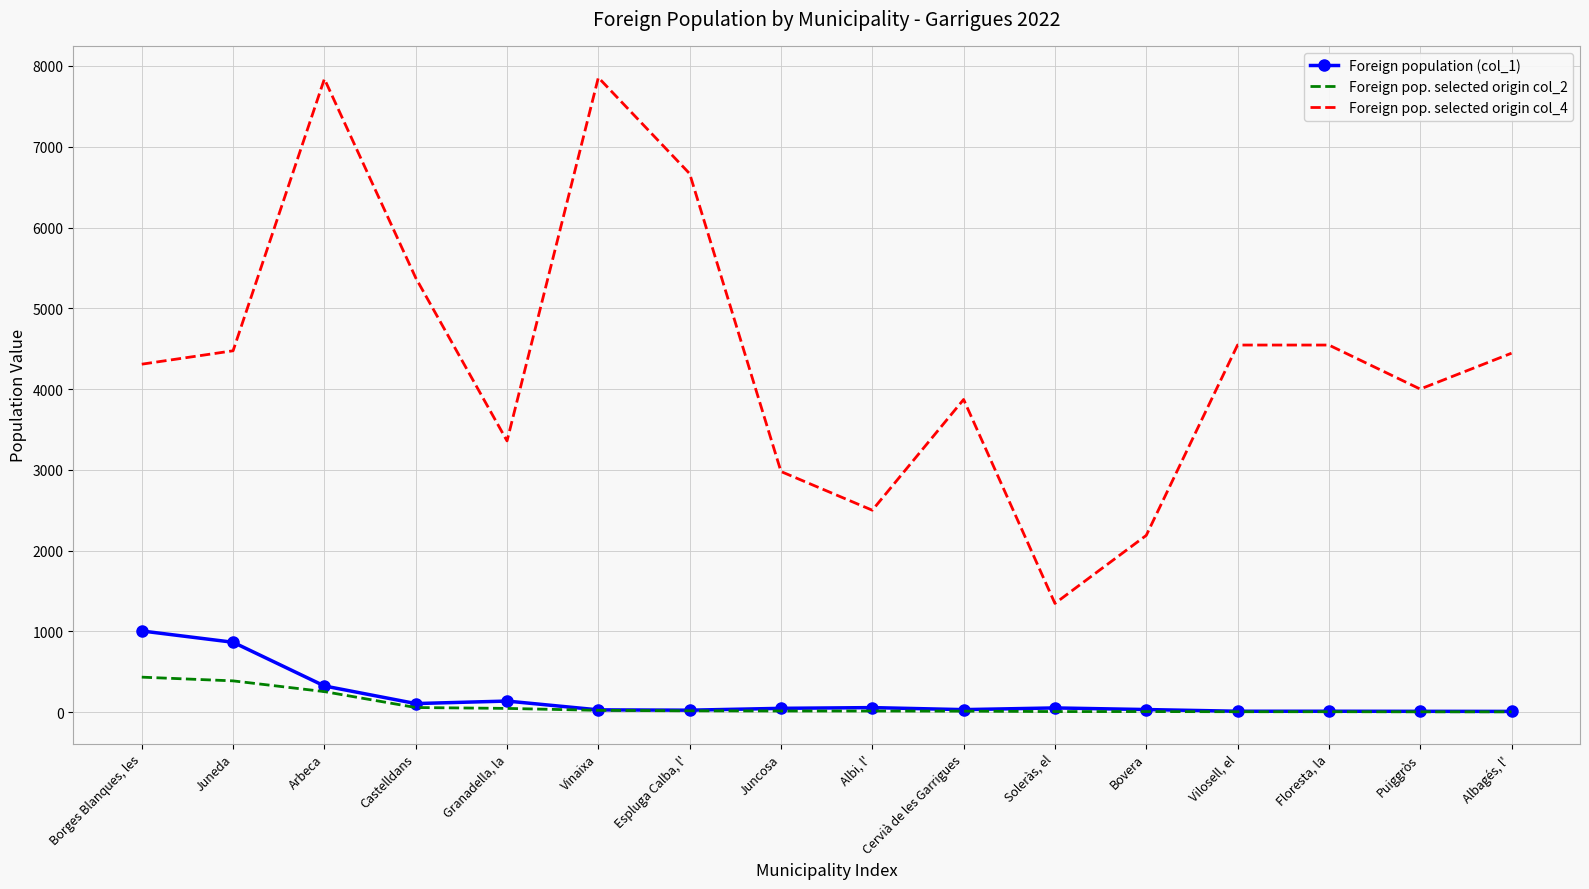

True or false: Foreign pop. selected origin col_4 and Foreign population (col_1) intersect in this chart.

False